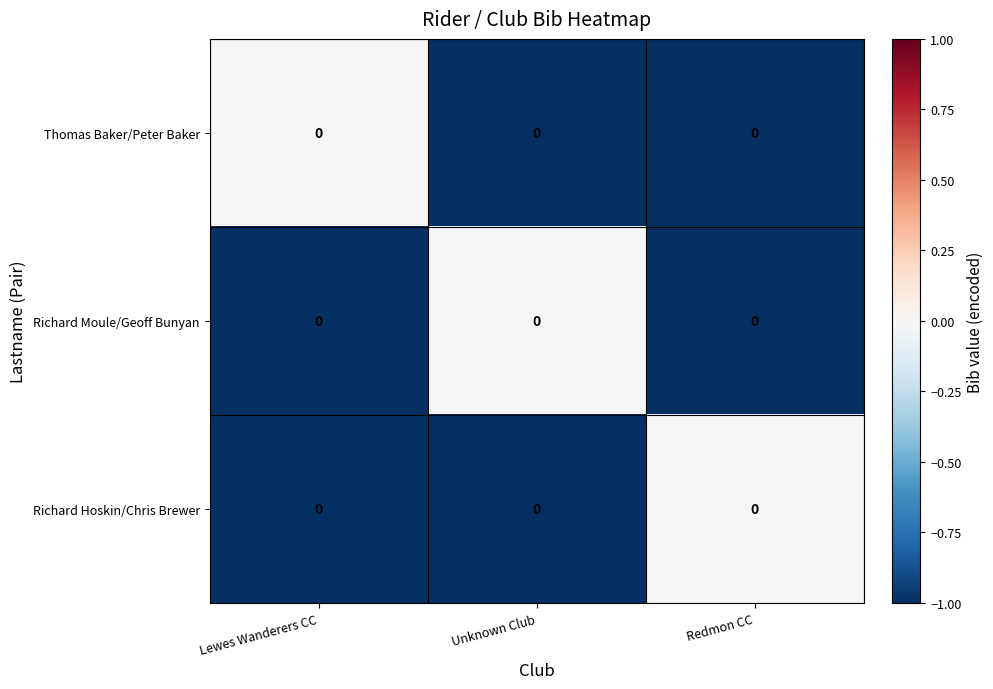

Is it true that Richard Moule/Geoff Bunyan equals -1 at Lewes Wanderers CC?

False